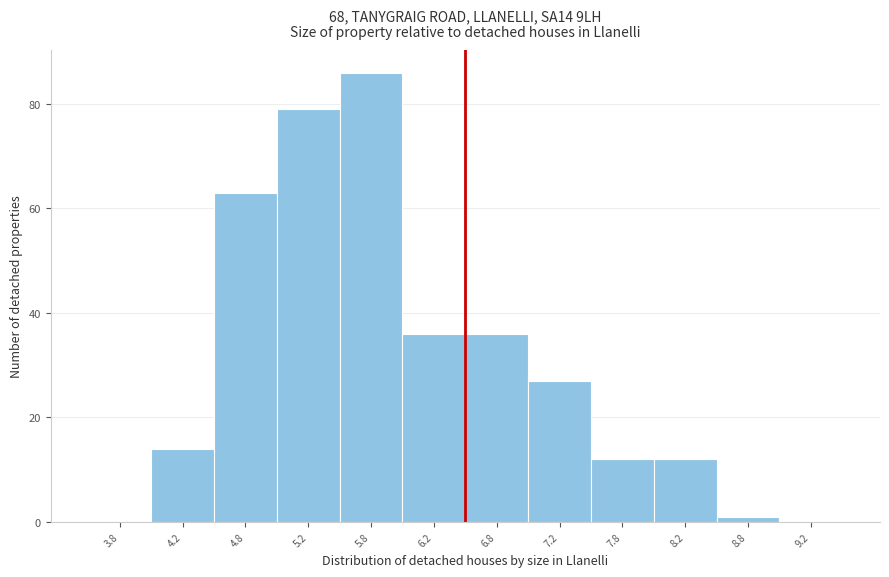

Reading left to right, transcribe this chart: for each bar, give the range it covers on the x-axis and its height. The values are not printed on the chart, so give them approximately, as read against the axis.

3.5 to 4.0: 0
4.0 to 4.5: 14
4.5 to 5.0: 64
5.0 to 5.5: 80
5.5 to 6.0: 86
6.0 to 6.5: 36
6.5 to 7.0: 36
7.0 to 7.5: 28
7.5 to 8.0: 12
8.0 to 8.5: 12
8.5 to 9.0: under 2
9.0 to 9.5: 0